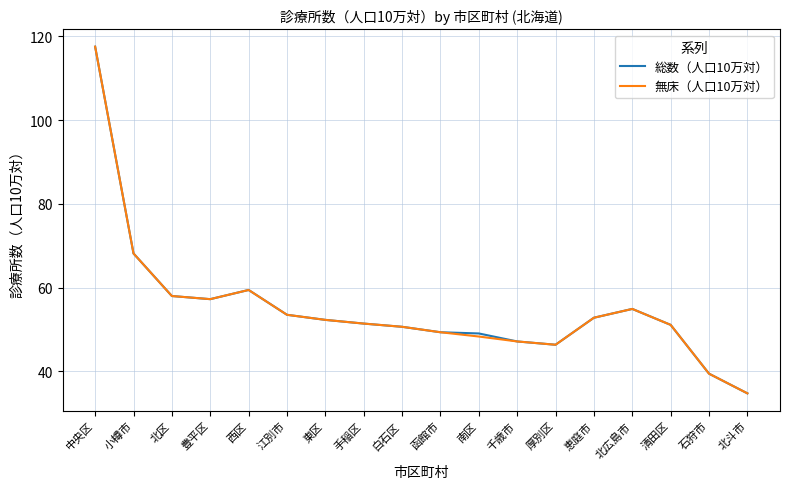

At which category is the sum across all series the highest?

中央区